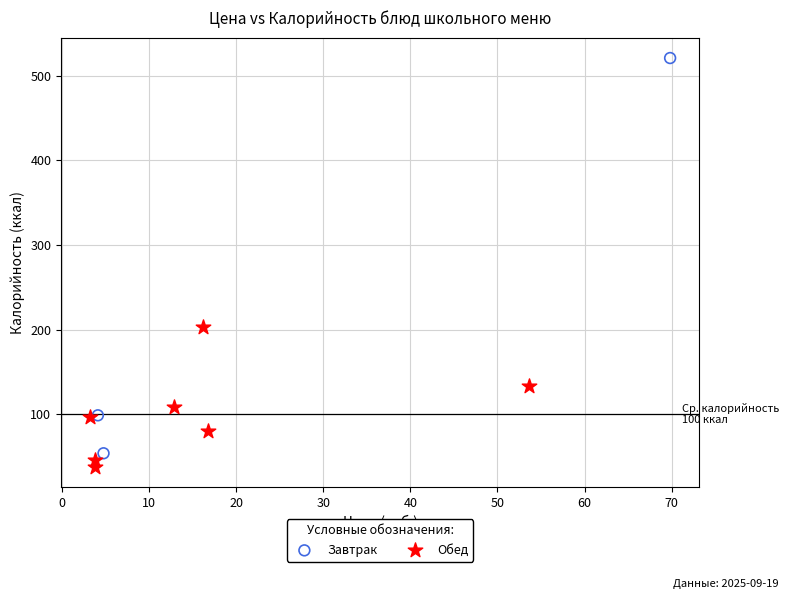

Which series contains the highest Y value?

Завтрак